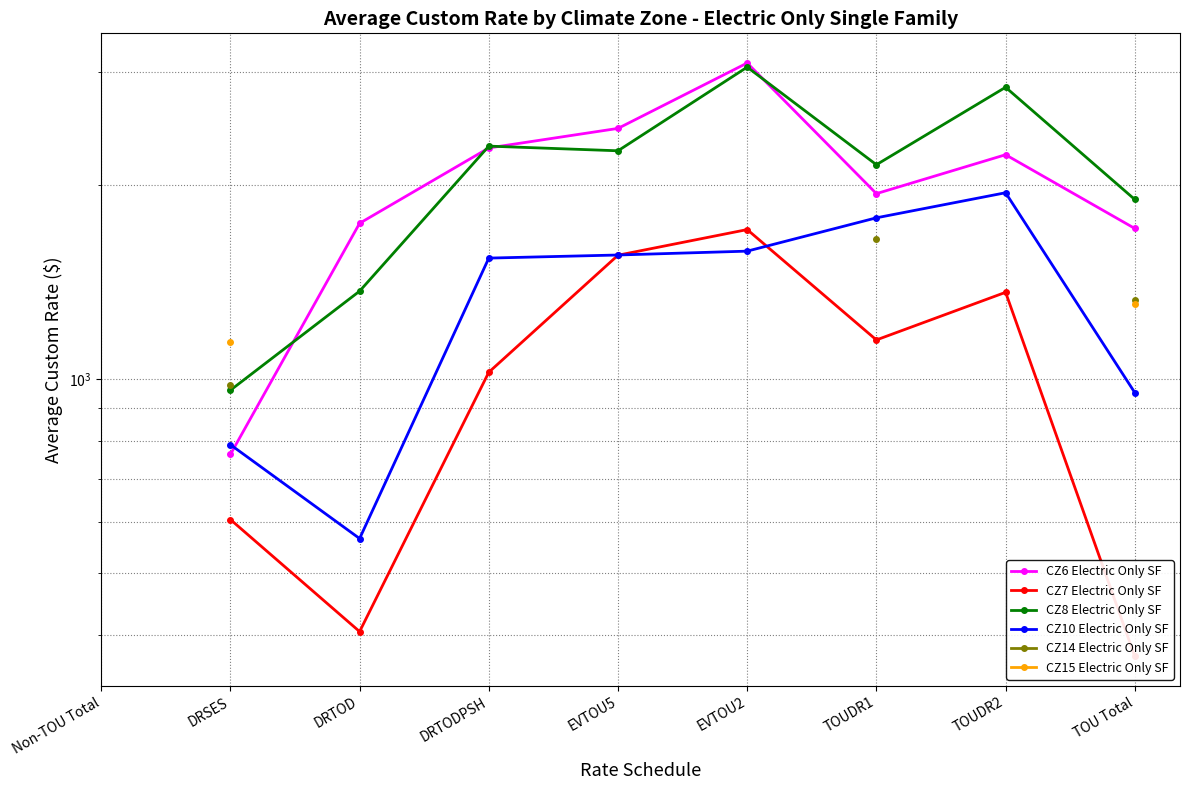

At which category does the chart reach its peak across all series?

EVTOU2